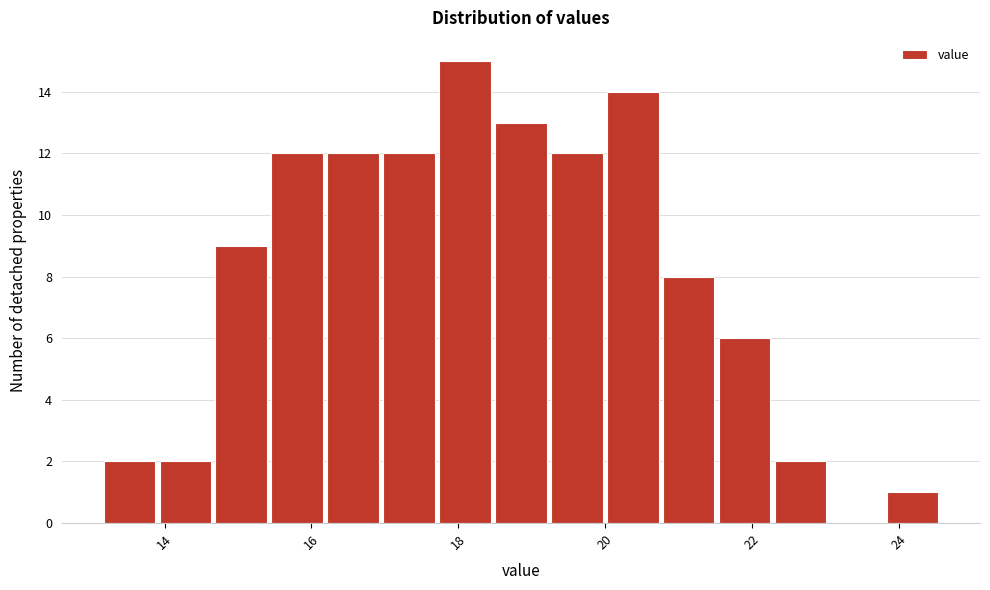

Read against the x-axis, roughly where is the centre of the tallest bar?

18.0